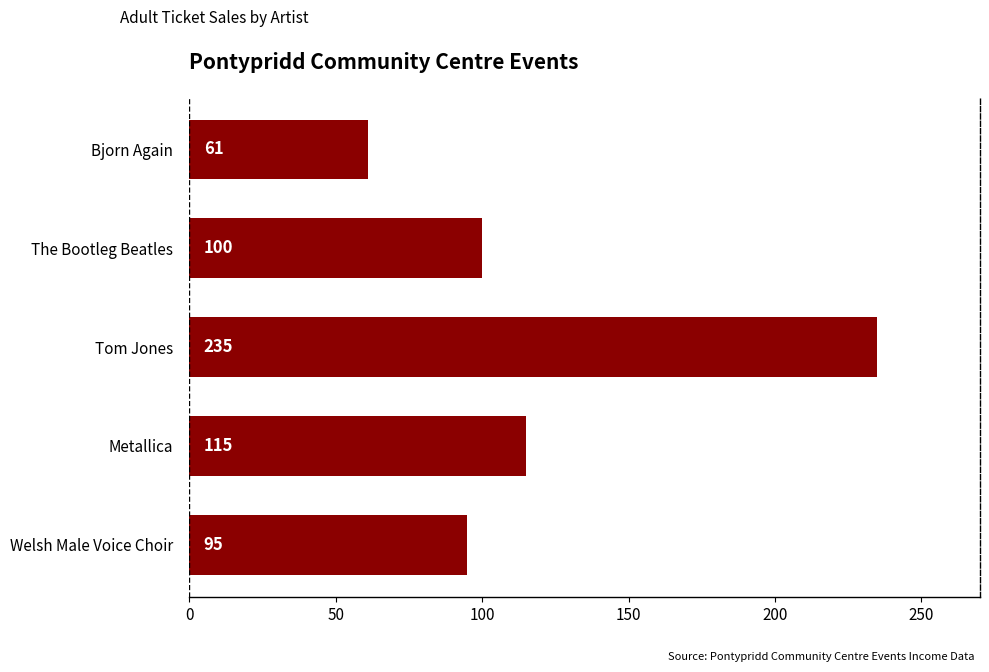

Rank the categories by value from highest to lowest.

Tom Jones, Metallica, The Bootleg Beatles, Welsh Male Voice Choir, Bjorn Again